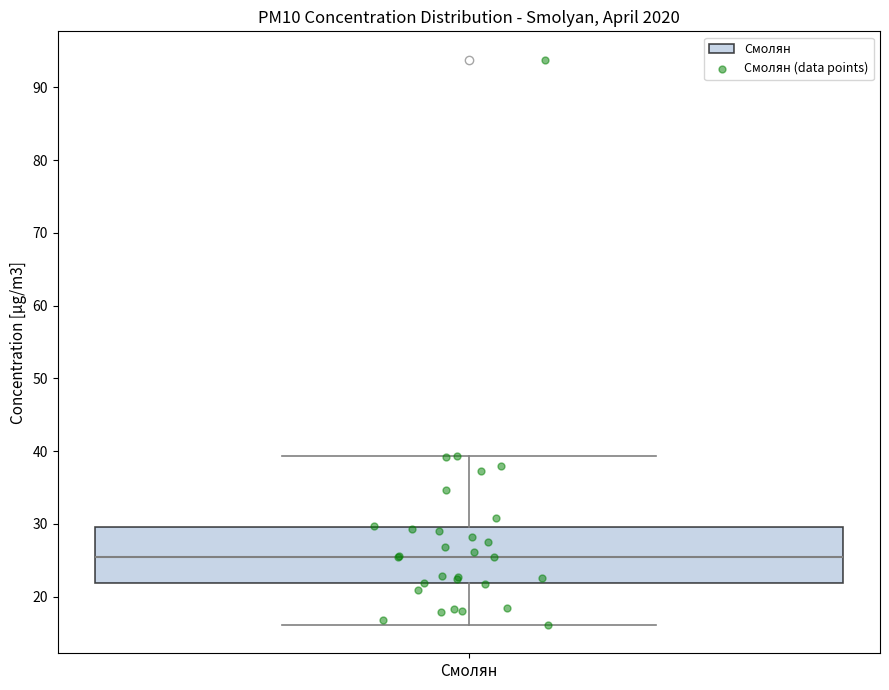

Read this box plot against the y-axis: the position of the median line, the range covered by the box, and the ends of both whiskers. The values are not printed on the chart, so give them approximately, as read against the axis.

median 25, box 22 to 30, whiskers 16 to 39